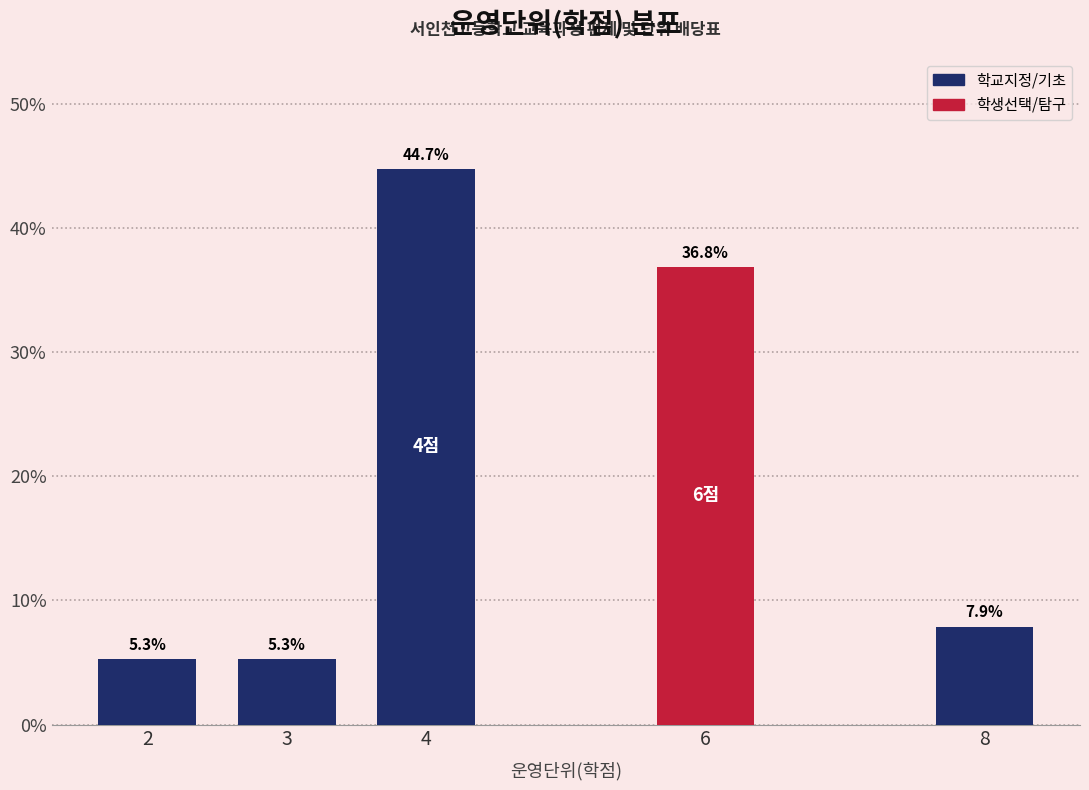

Reading left to right, what are all the values shown in this chart?

2=5.3	3=5.3	4=44.7	6=36.8	8=7.9